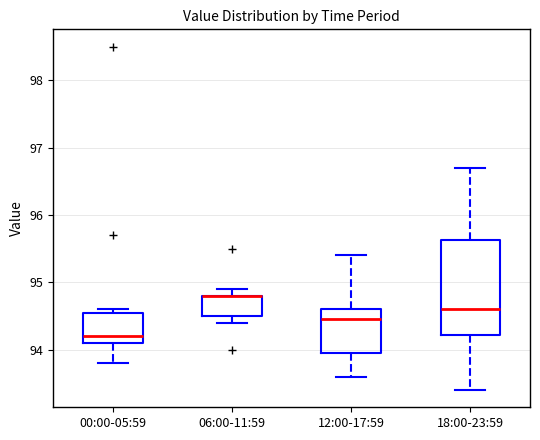

Comparing the boxes themselves (not the whiskers), which one is the tallest?

18:00-23:59